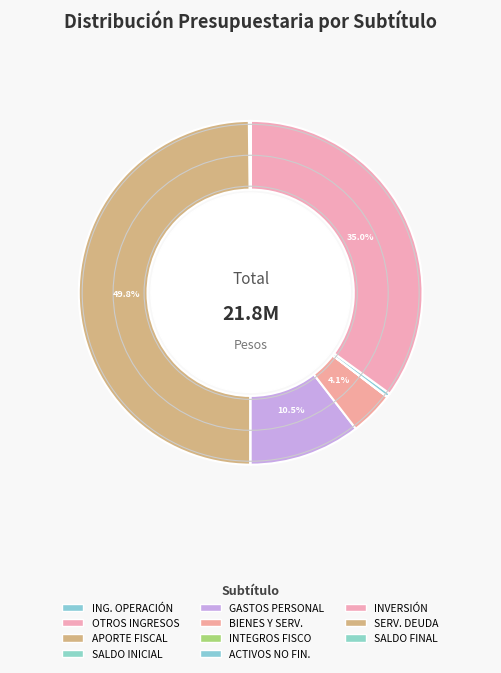

Which slice is the largest?

APORTE FISCAL